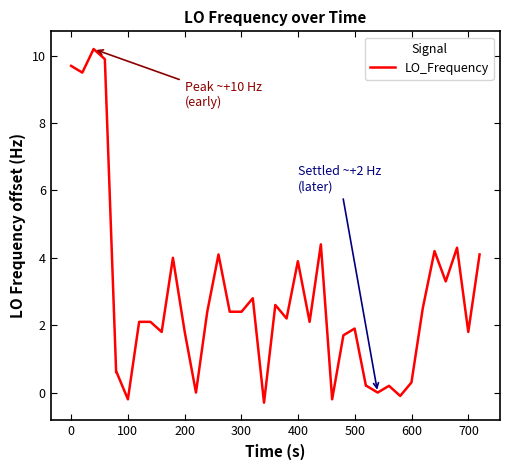

What is the maximum value shown in the chart?

10.2